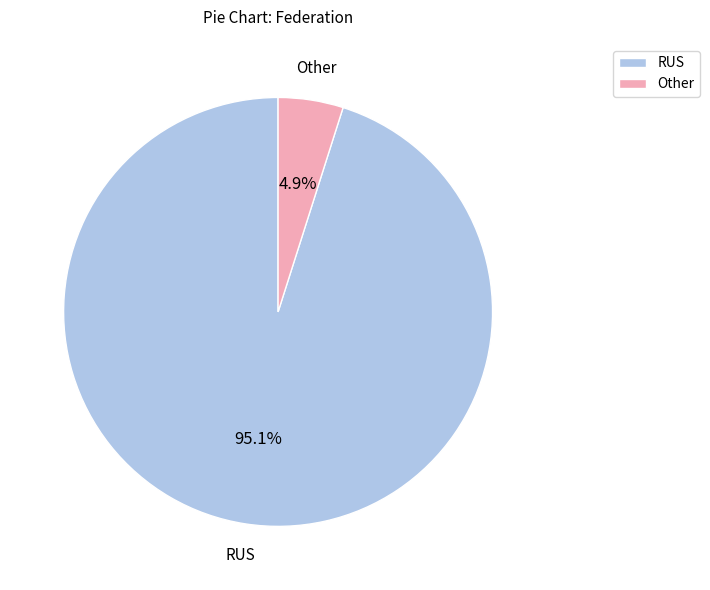

Which has a higher value, Other or RUS?

RUS